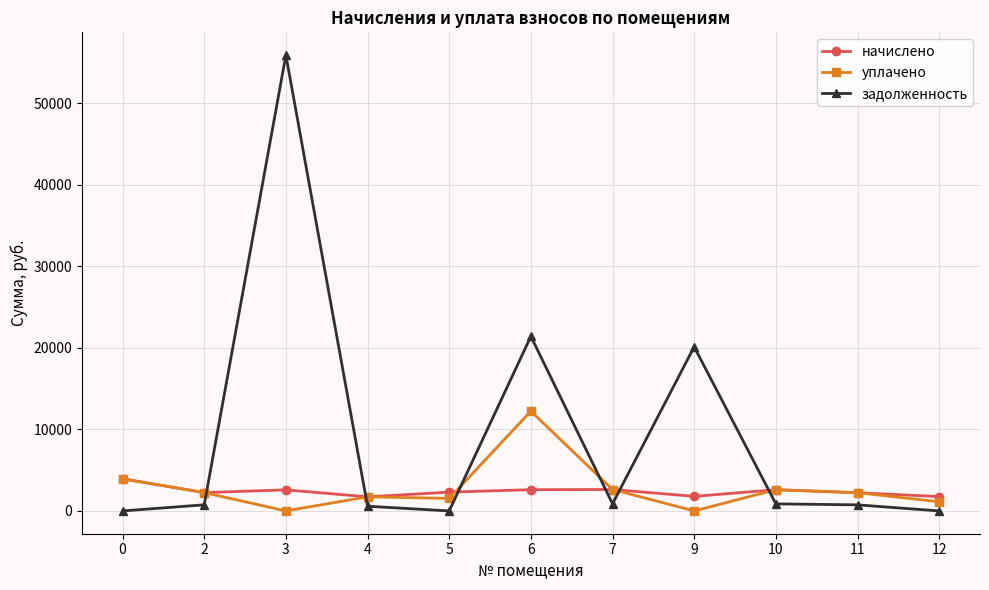

What is the highest value of the начислено series?

3937.3